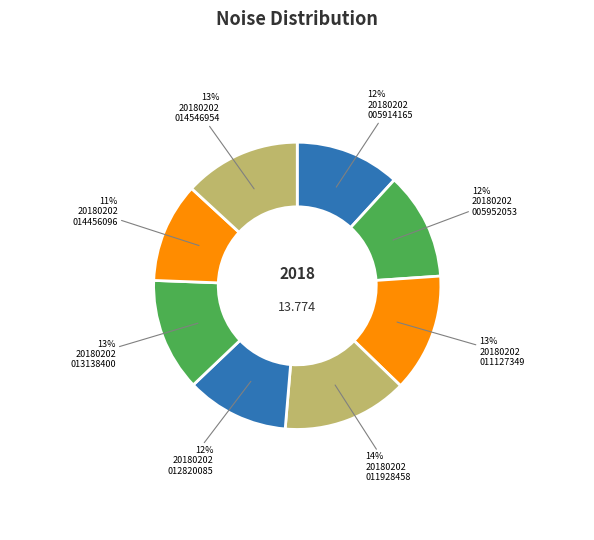

Count the number of slices in the pie.

8